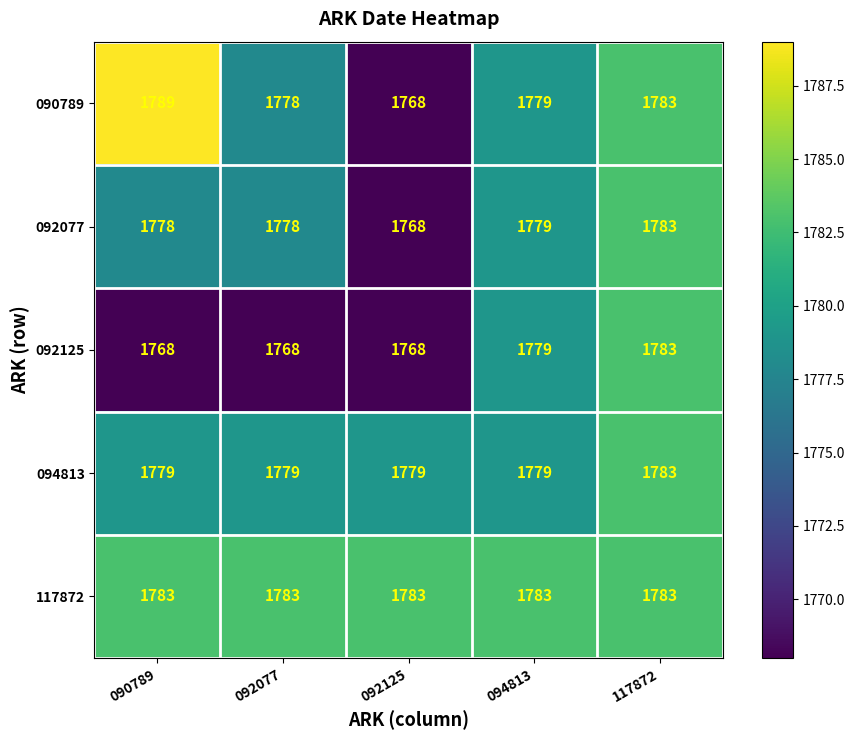

At which label is 092125 closest to 1775?

094813